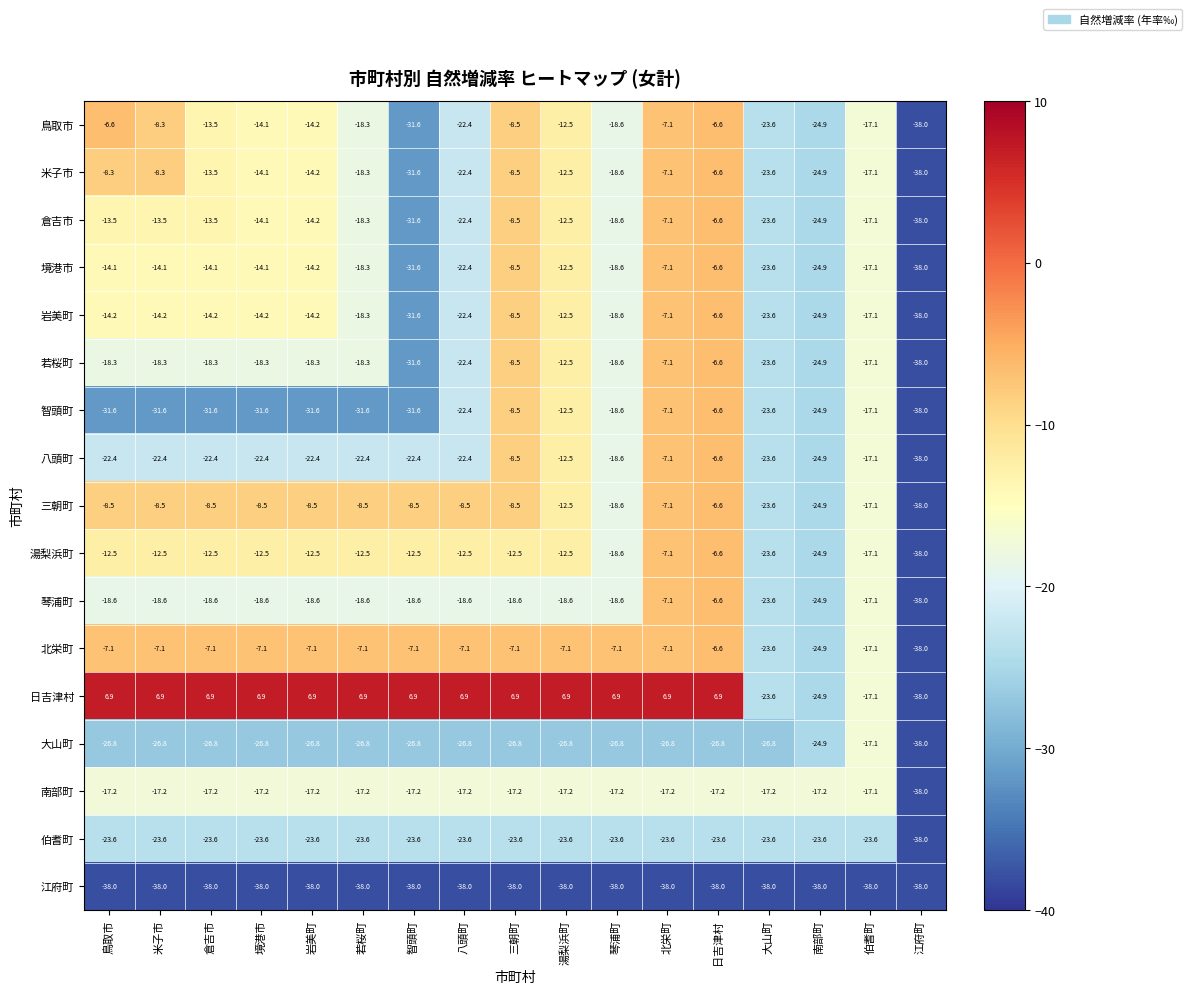

What is the total value across all series at 鳥取市?

-274.4